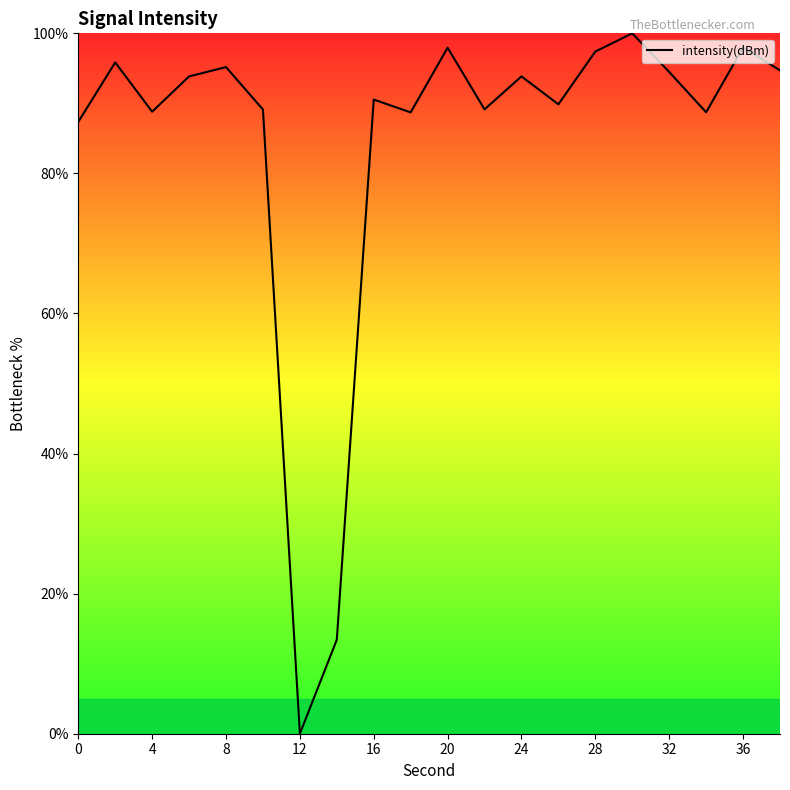

Does the chart have visible grid lines?

No